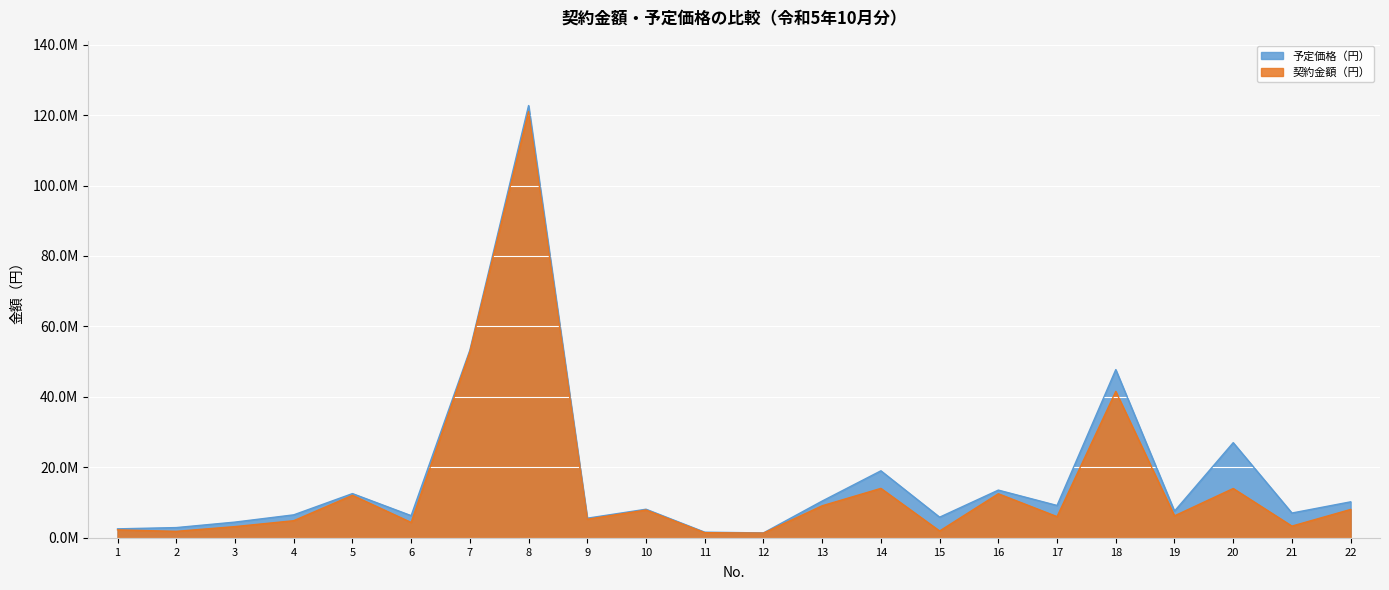

What is the value of the 予定価格（円） point at the 18th from the left?

47762000